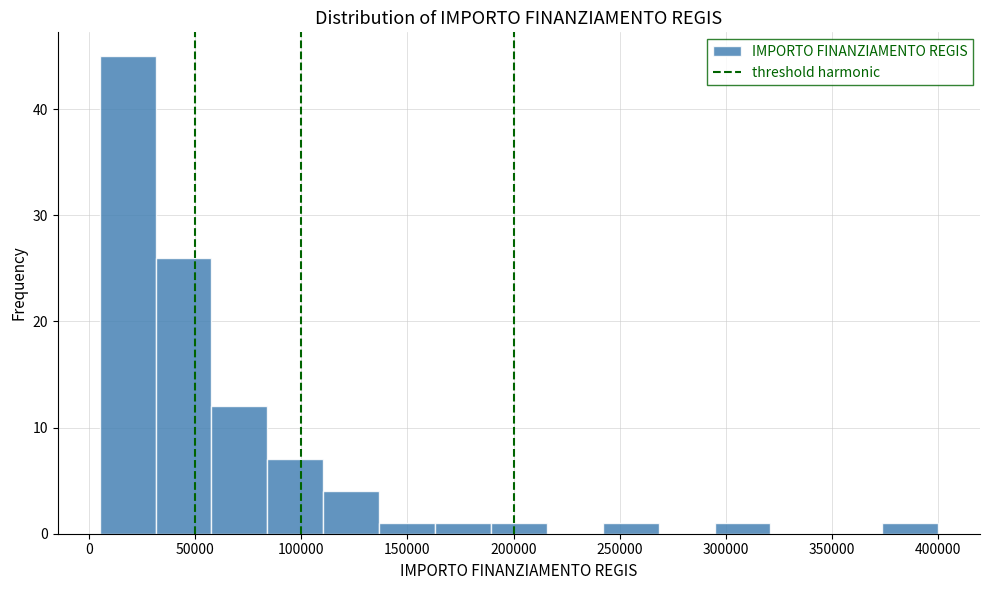

Reading left to right, list every bar in this chart as the range it spans on the x-axis followed by its height. Neither the bar edges nor the heights are printed on the chart, so give them approximately, as read against the axes.

5000 to 30000: 45
30000 to 60000: 26
60000 to 85000: 12
85000 to 110000: 7
110000 to 135000: 4
135000 to 165000: 1
165000 to 190000: 1
190000 to 215000: 1
215000 to 240000: 0
240000 to 270000: 1
270000 to 295000: 0
295000 to 320000: 1
320000 to 345000: 0
345000 to 375000: 0
375000 to 400000: 1